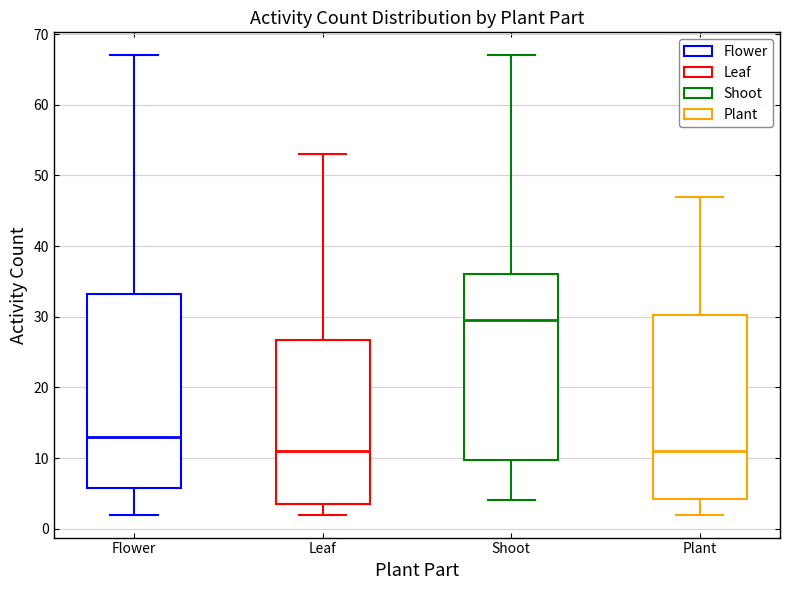

Reading left to right, read every box against the y-axis: the position of its median line, the range the box covers, and the ends of its whiskers. The values are not printed on the chart, so give them approximately, as read against the axis.

Flower: median 13, box 6 to 33, whiskers 2 to 67
Leaf: median 11, box 4 to 27, whiskers 2 to 53
Shoot: median 30, box 10 to 36, whiskers 4 to 67
Plant: median 11, box 4 to 30, whiskers 2 to 47